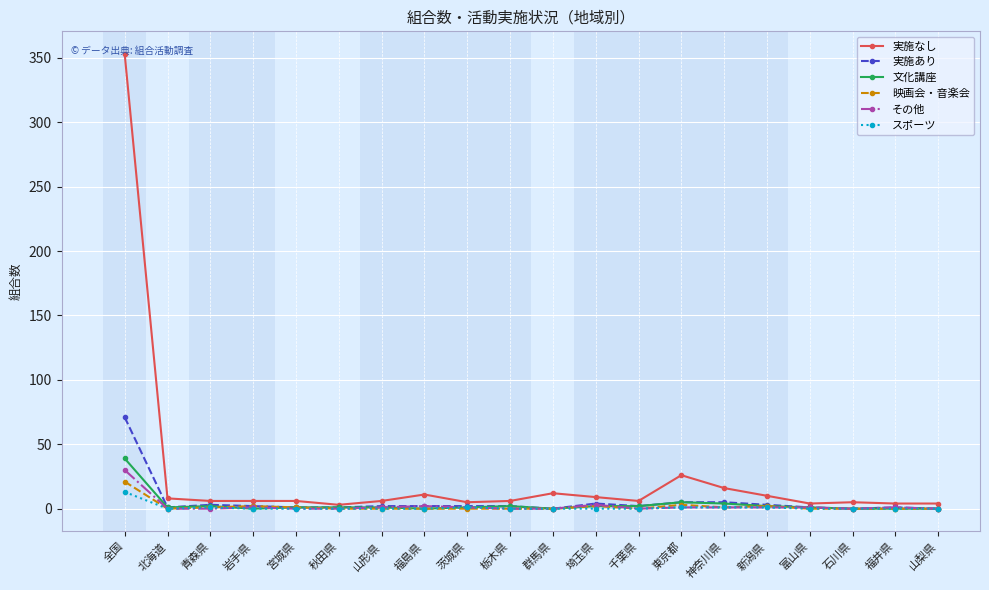

What is the average value of the 実施なし series?

25